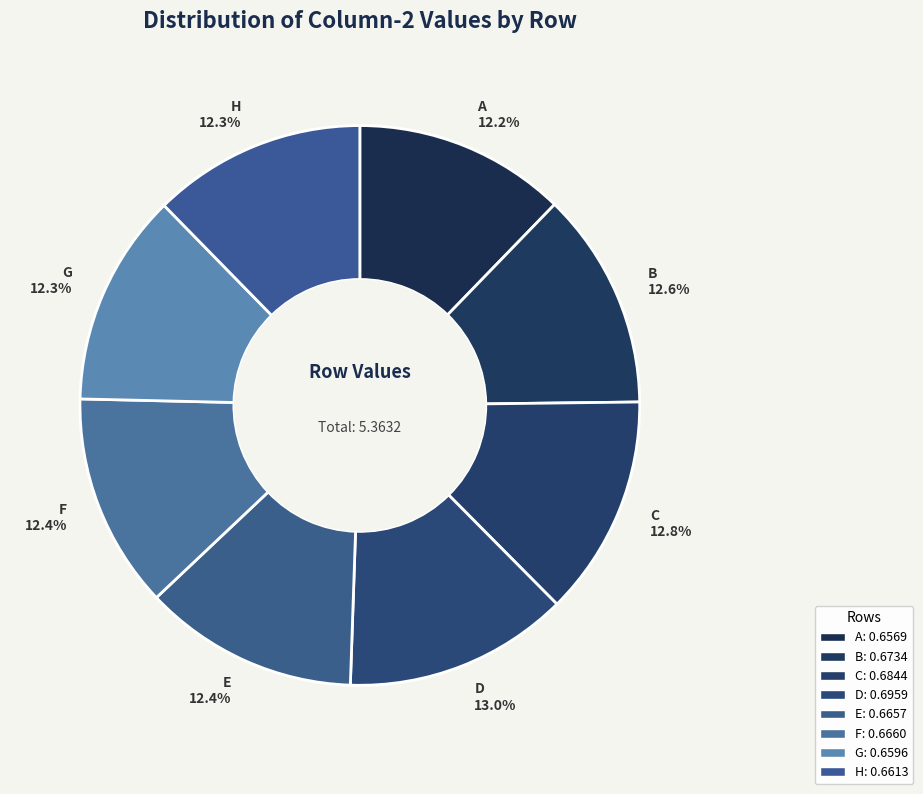

True or false: B accounts for 1% of the total.

False